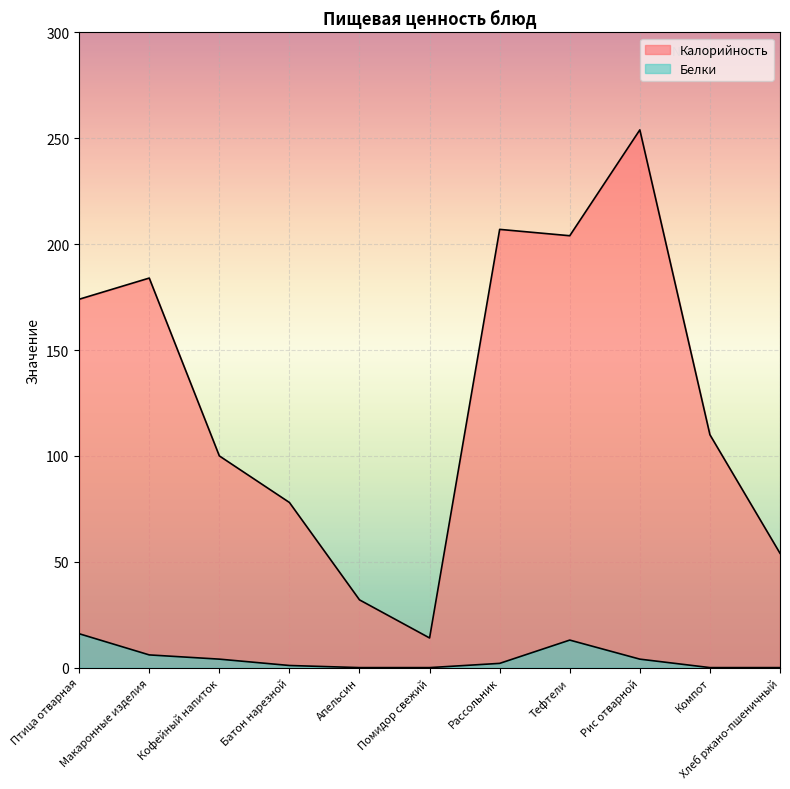

Is the value of Белки at Компот greater than the value of Калорийность at Макаронные изделия?

No